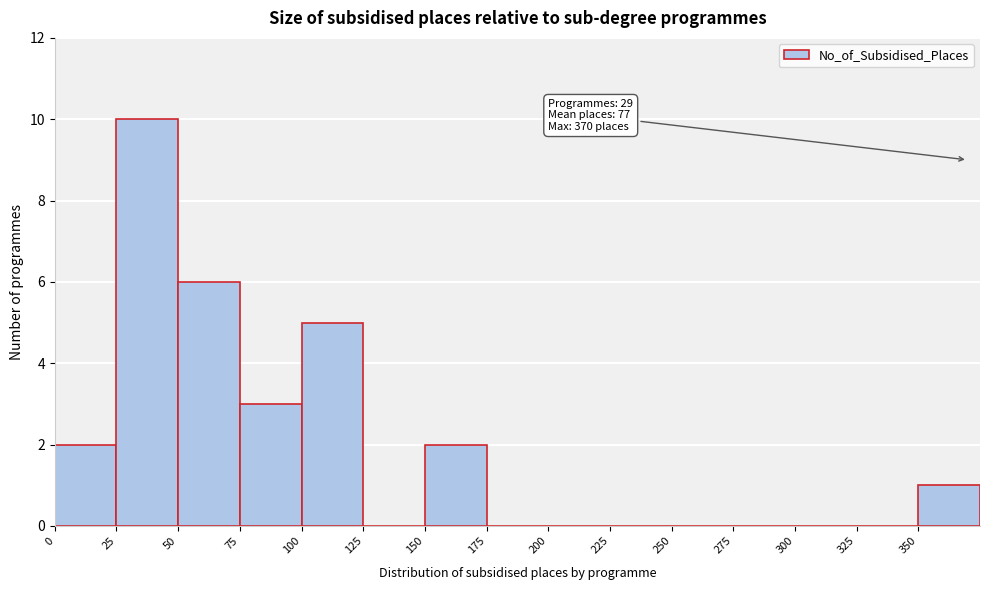

Which range on the x-axis has the tallest bar?

25 to 50